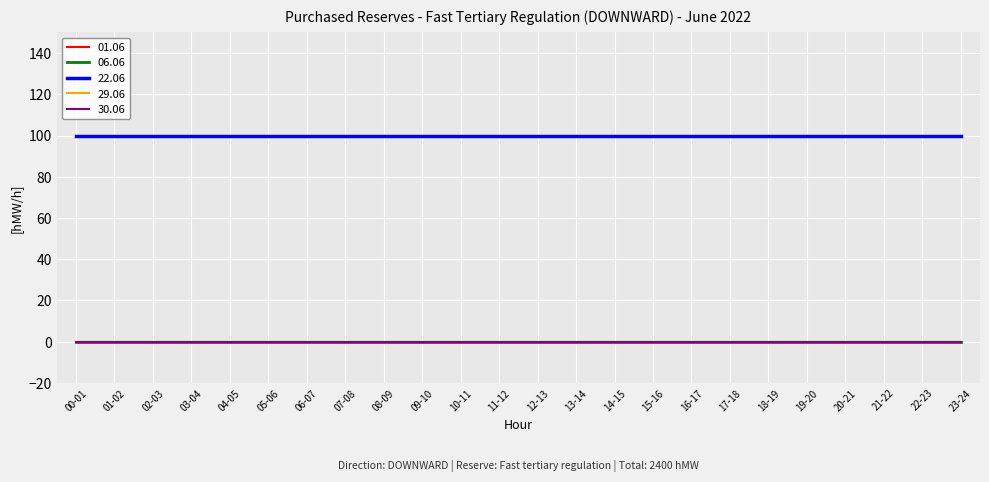

What is the sum of the 22.06 values at 12-13 and 19-20?

200